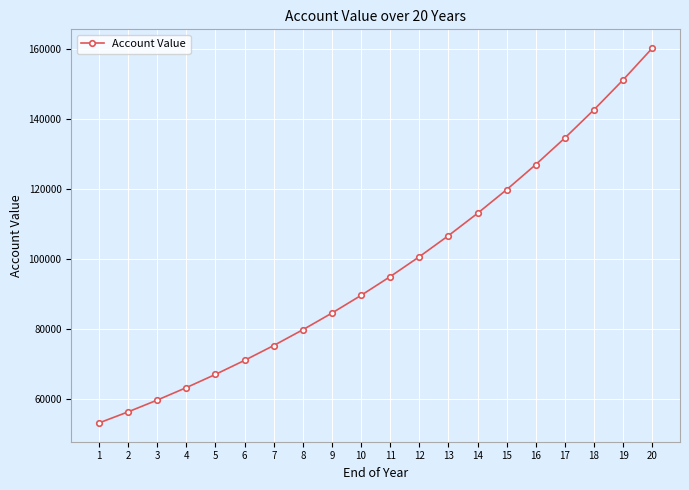

True or false: there are more than 2 points higher than both neighbors.

False